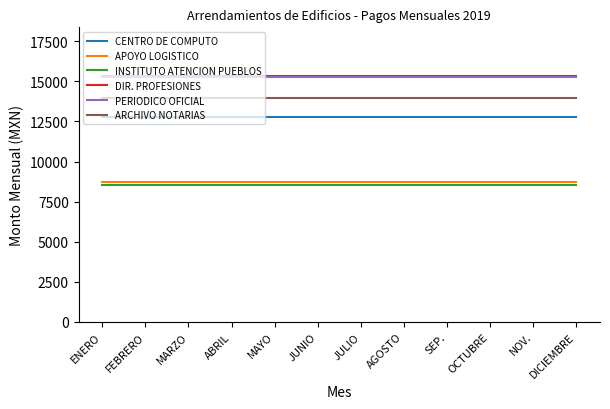

True or false: DIR. PROFESIONES and PERIODICO OFICIAL cross at least once.

False